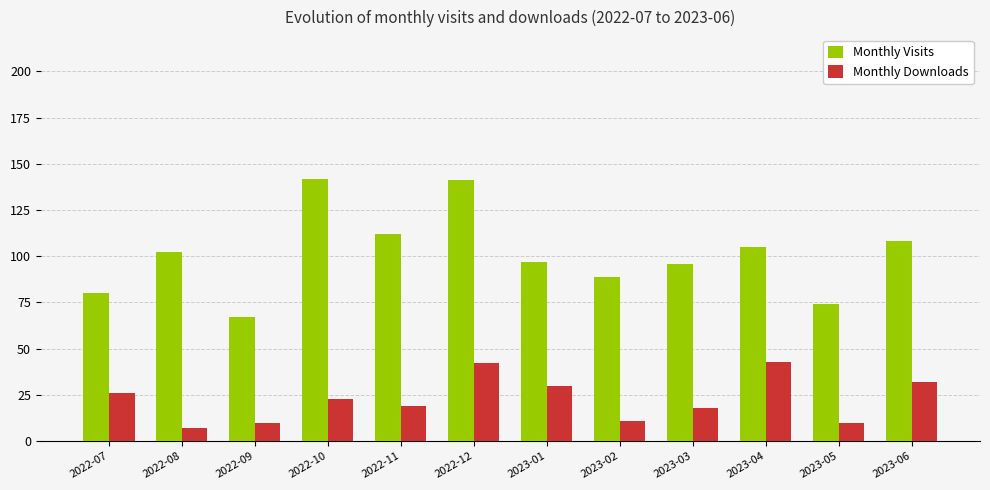

List the series in order of their overall mean, lowest first.

Monthly Downloads, Monthly Visits